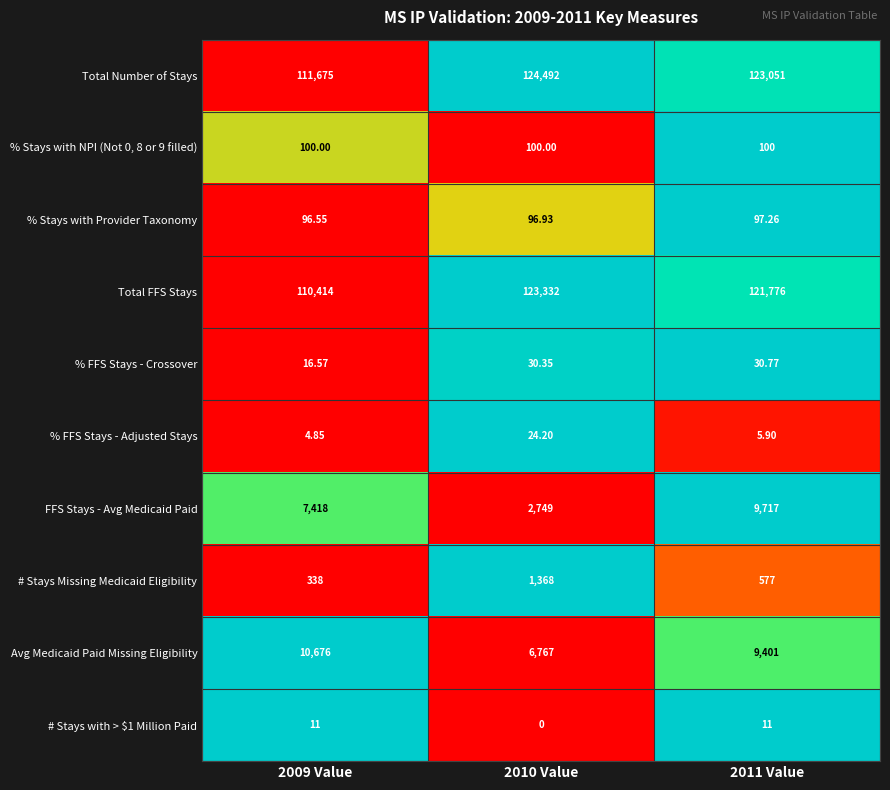

Which series has the widest spread of values?

Total FFS Stays